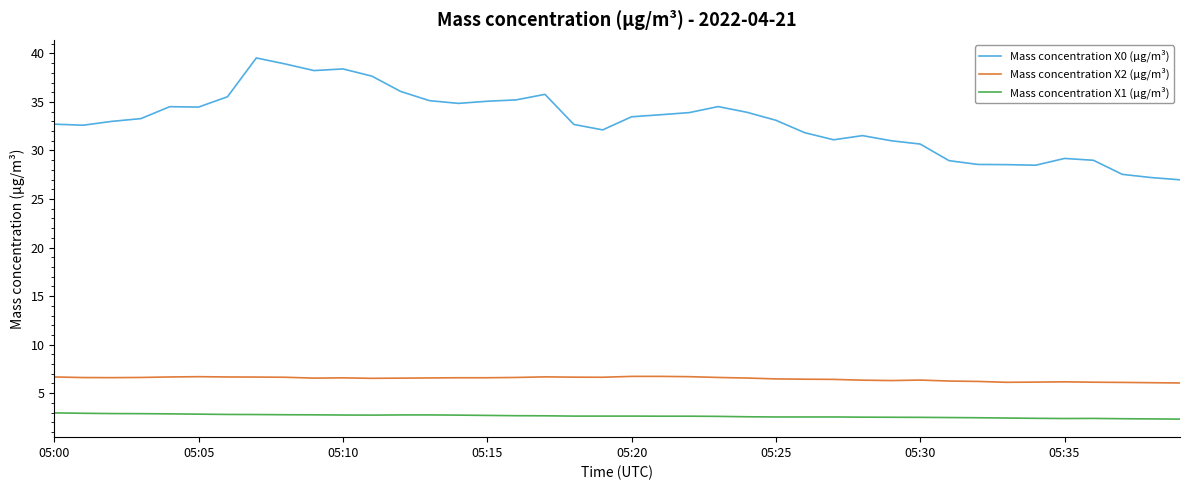

What is the difference between the second highest and minimum values in the Mass concentration X0 (μg/m³) series?

11.9